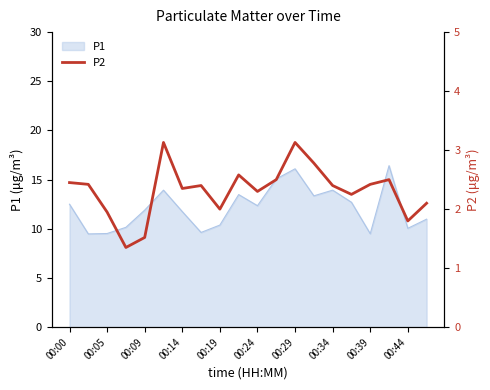

What is the maximum value for P1?

16.4